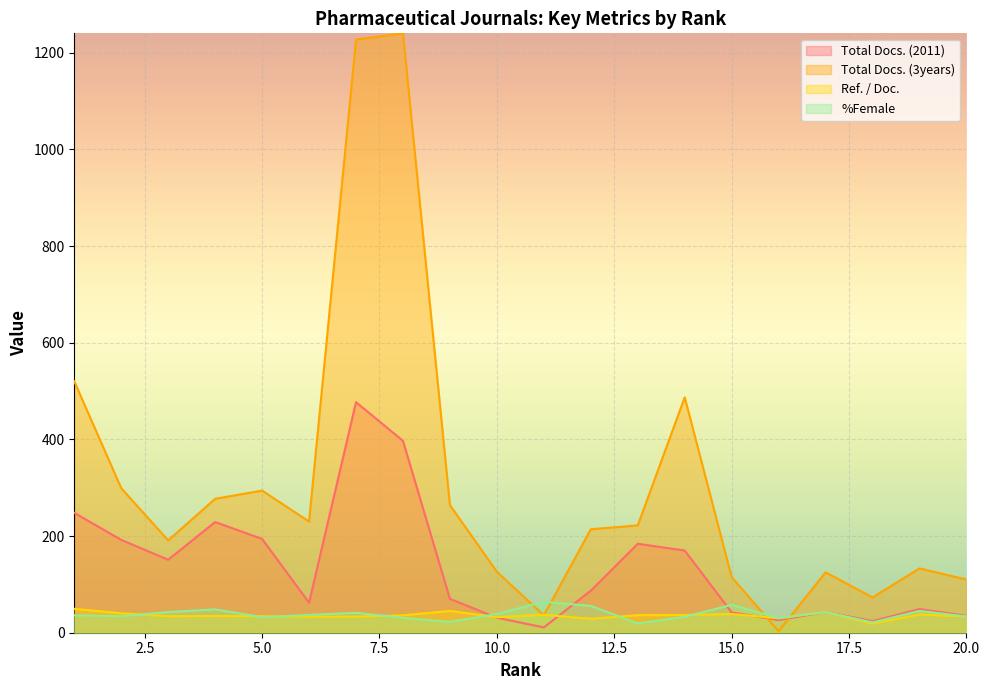

How many lines are shown in the chart?

4